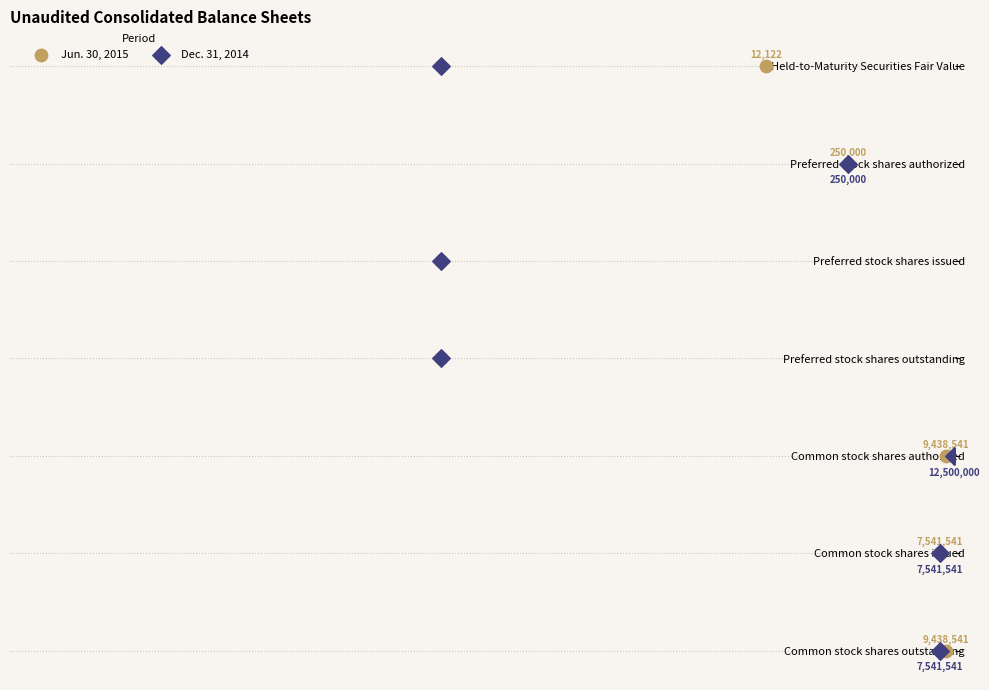

Is the value of Jun. 30, 2015 at $\mathdefault{0}$ greater than the value of Dec. 31, 2014 at $\mathdefault{-10^{3}}$?

Yes